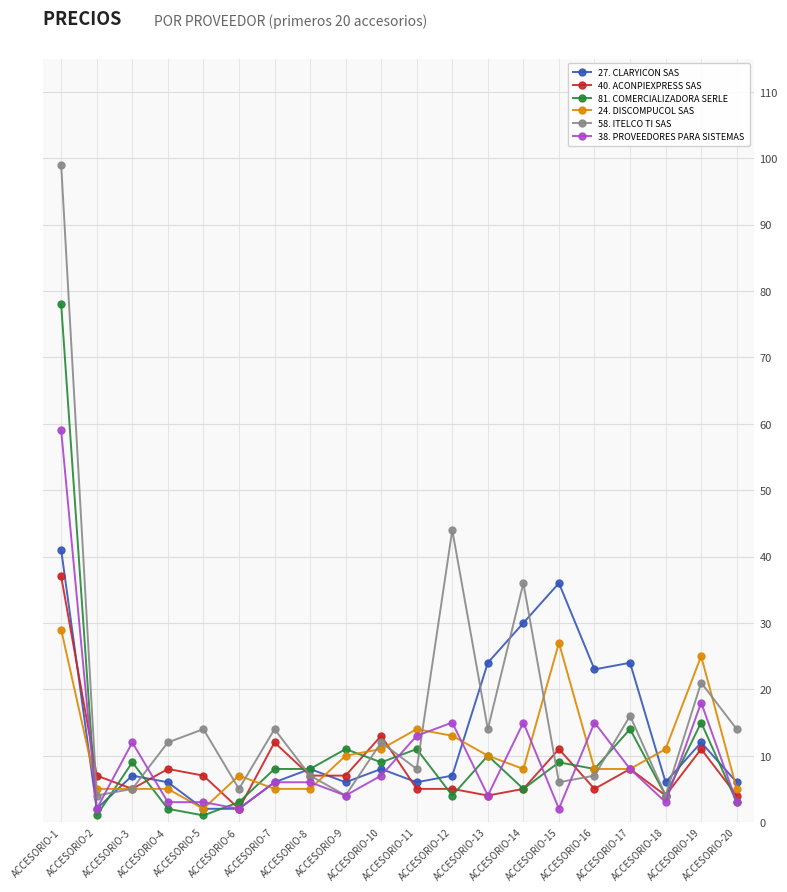

At which category does 58. ITELCO TI SAS reach its first local valley?

ACCESORIO-2